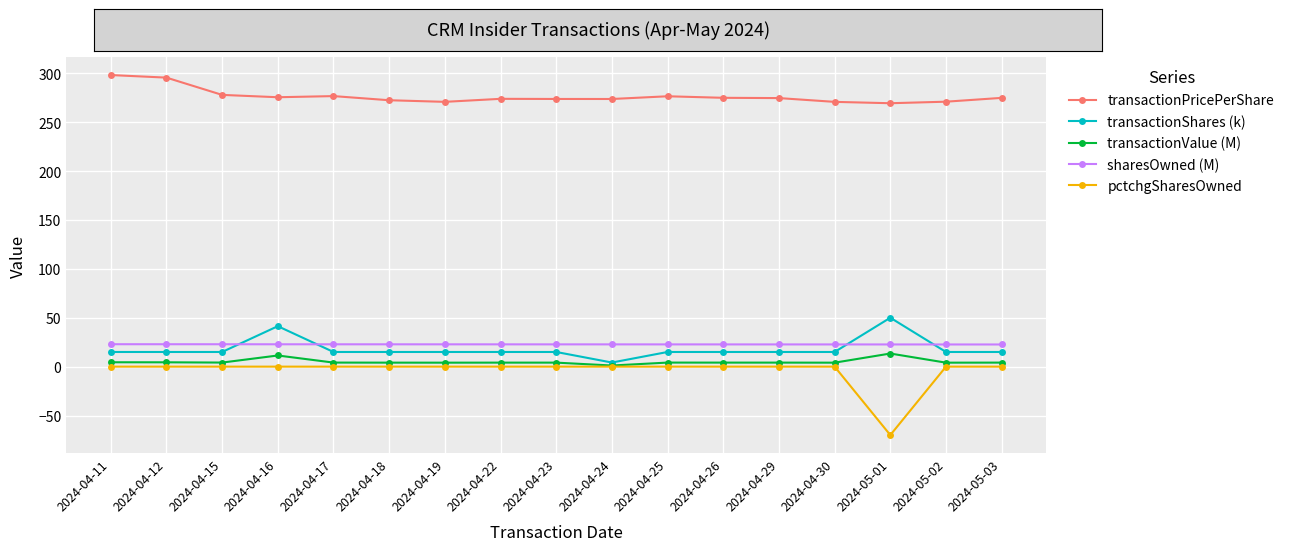

Is the value of sharesOwned (M) at 2024-04-23 greater than the value of pctchgSharesOwned at 2024-04-22?

Yes